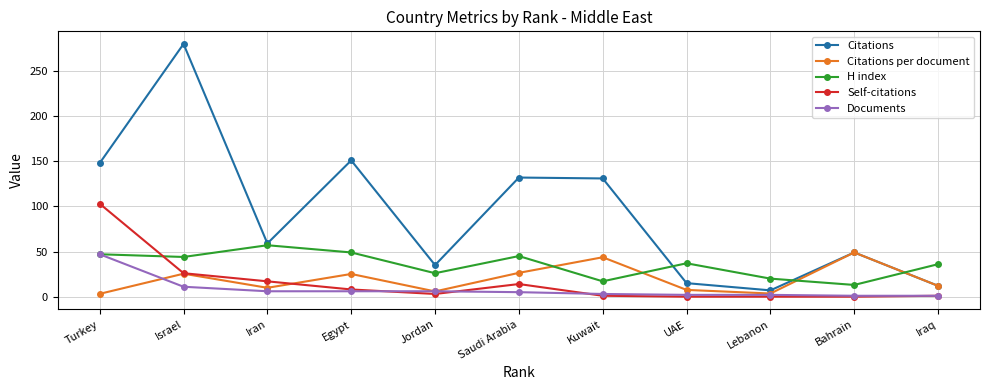

How many times do H index and Self-citations cross each other?

1